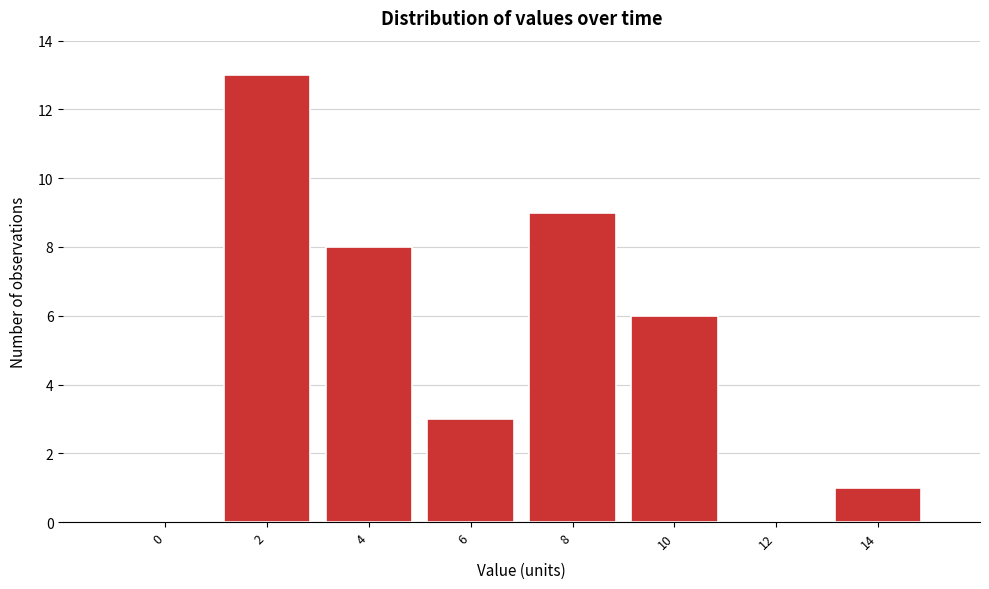

Reading right to left, list all the values displayed in this chart.

14=1	12=0	10=6	8=9	6=3	4=8	2=13	0=0